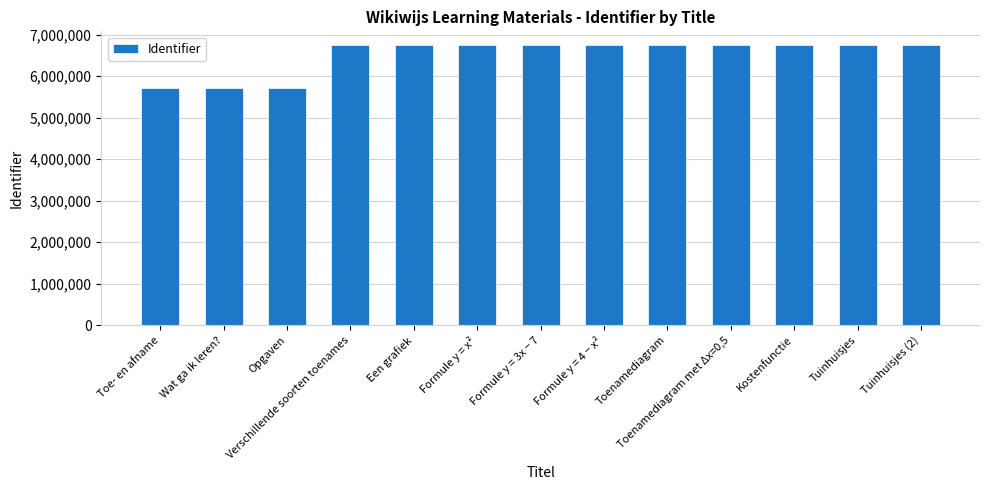

What is the change in value from Formule y = x² to Formule y = 3x − 7?

+5